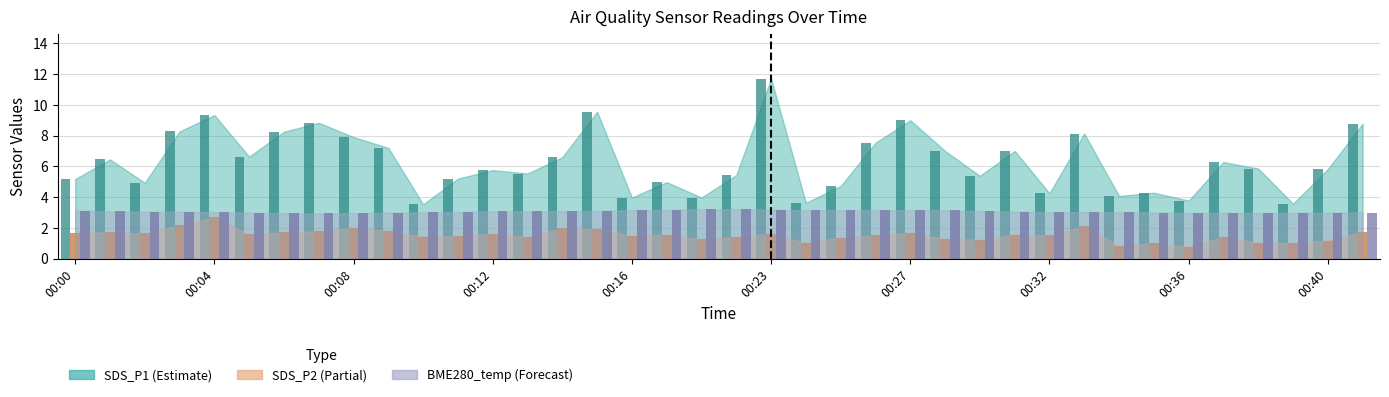

What is the smallest value displayed?

0.8